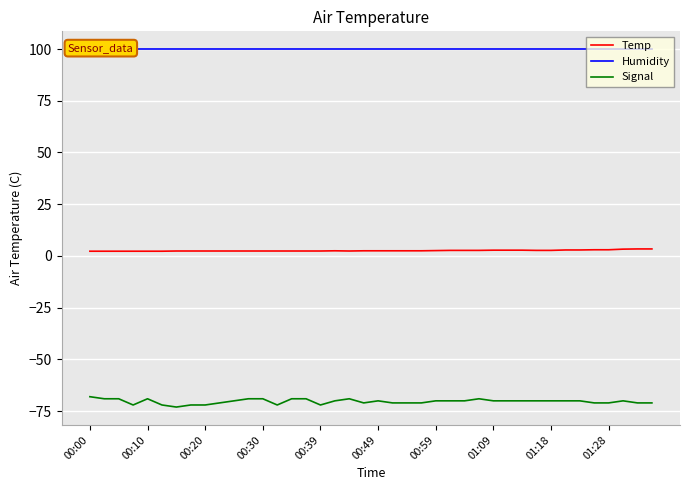

What is the average value of the Signal series?

-70.3